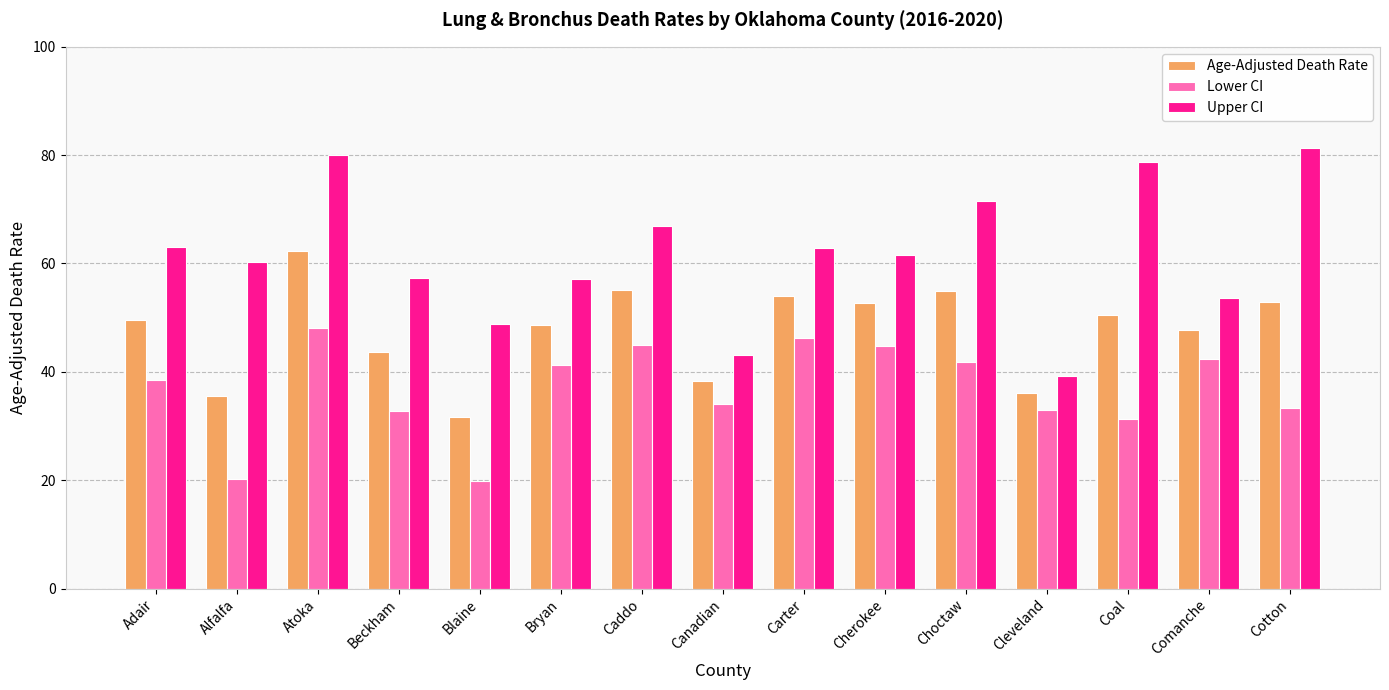

How many data points in Upper CI are less than 61?

7